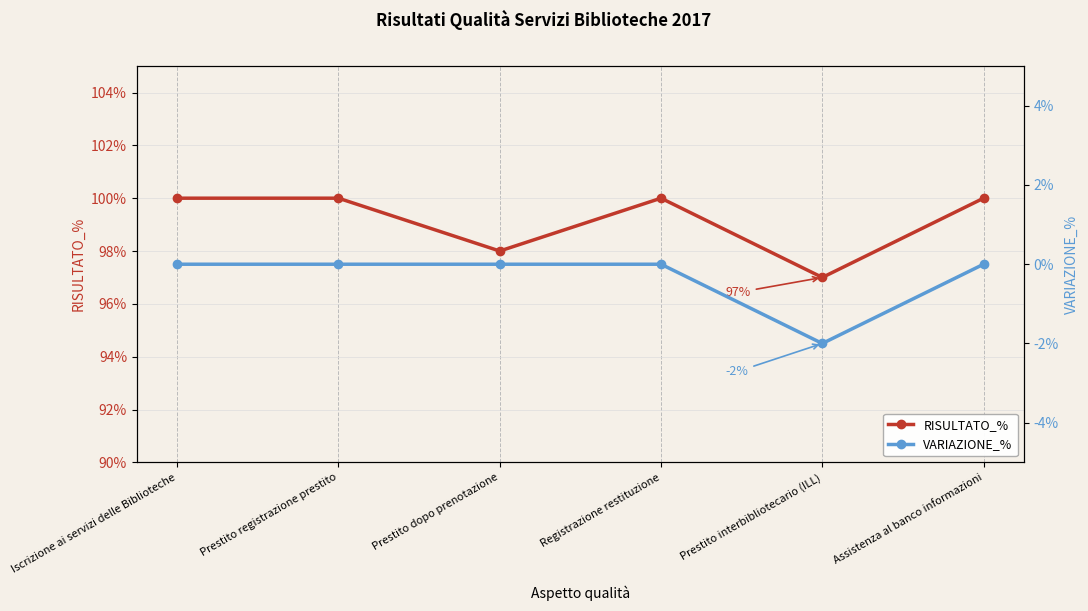

What is the difference between the maximum and minimum values in the VARIAZIONE_% series?

2